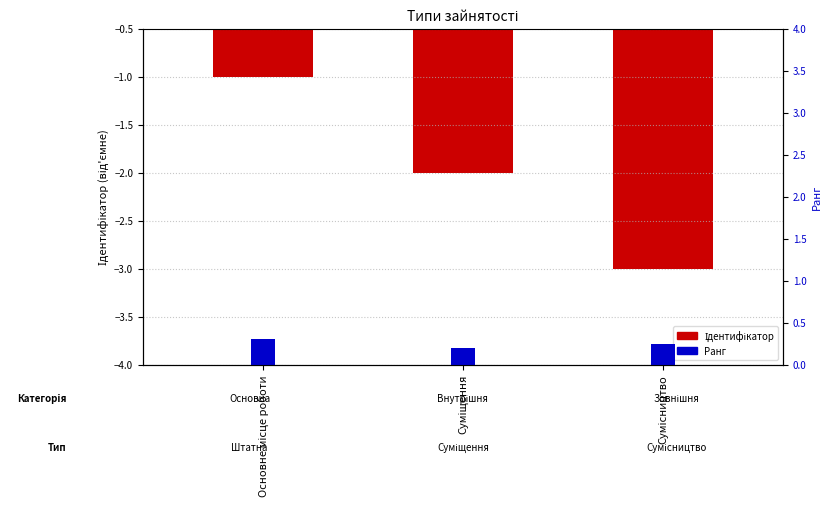

Are the bars grouped side by side (vs. stacked)?

Yes